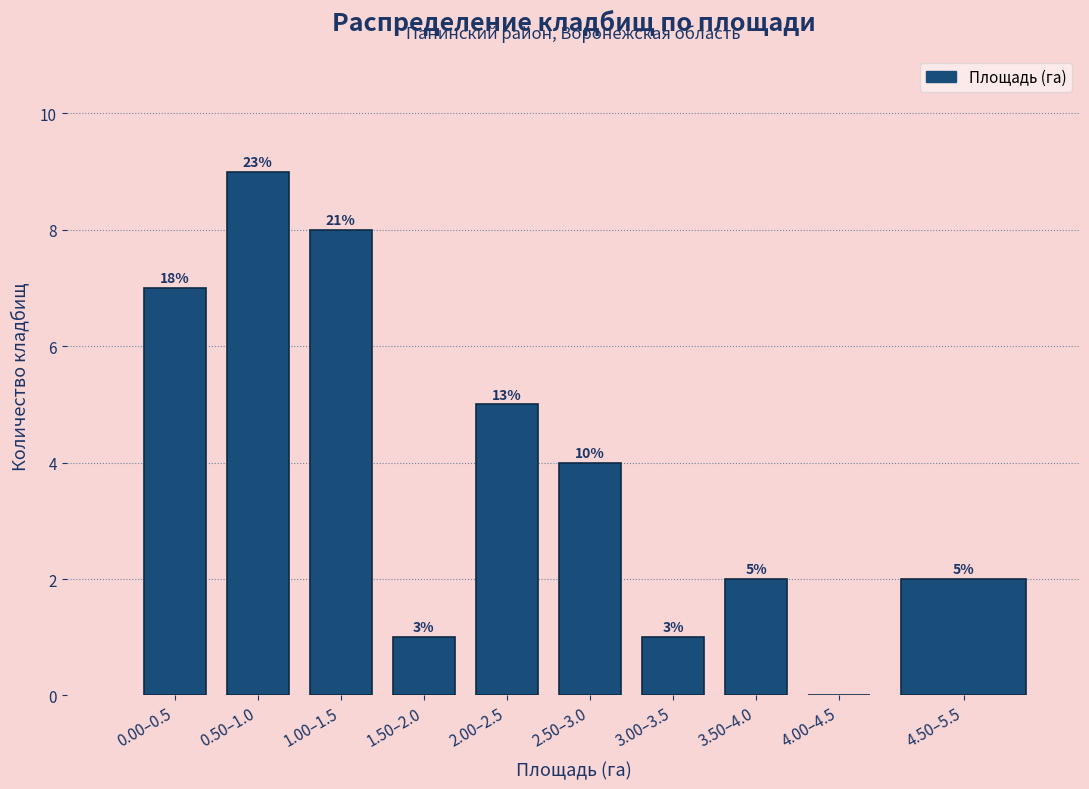

Are the bars horizontal?

No